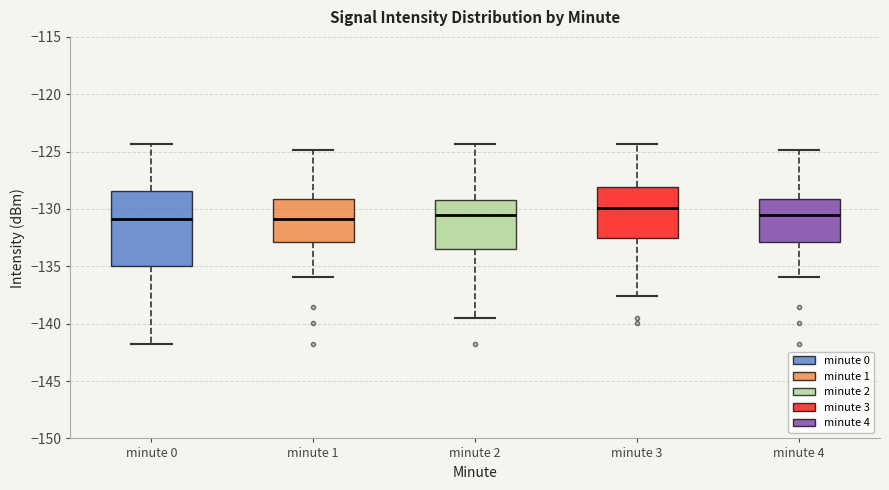

Reading left to right, read every box against the y-axis: the position of its median line, the range the box covers, and the ends of its whiskers. The values are not printed on the chart, so give them approximately, as read against the axis.

minute 0: median -131.0, box -135.0 to -128.5, whiskers -142.0 to -124.5
minute 1: median -131.0, box -133.0 to -129.0, whiskers -136.0 to -125.0
minute 2: median -130.5, box -133.5 to -129.5, whiskers -139.5 to -124.5
minute 3: median -130.0, box -132.5 to -128.0, whiskers -137.5 to -124.5
minute 4: median -130.5, box -133.0 to -129.0, whiskers -136.0 to -125.0